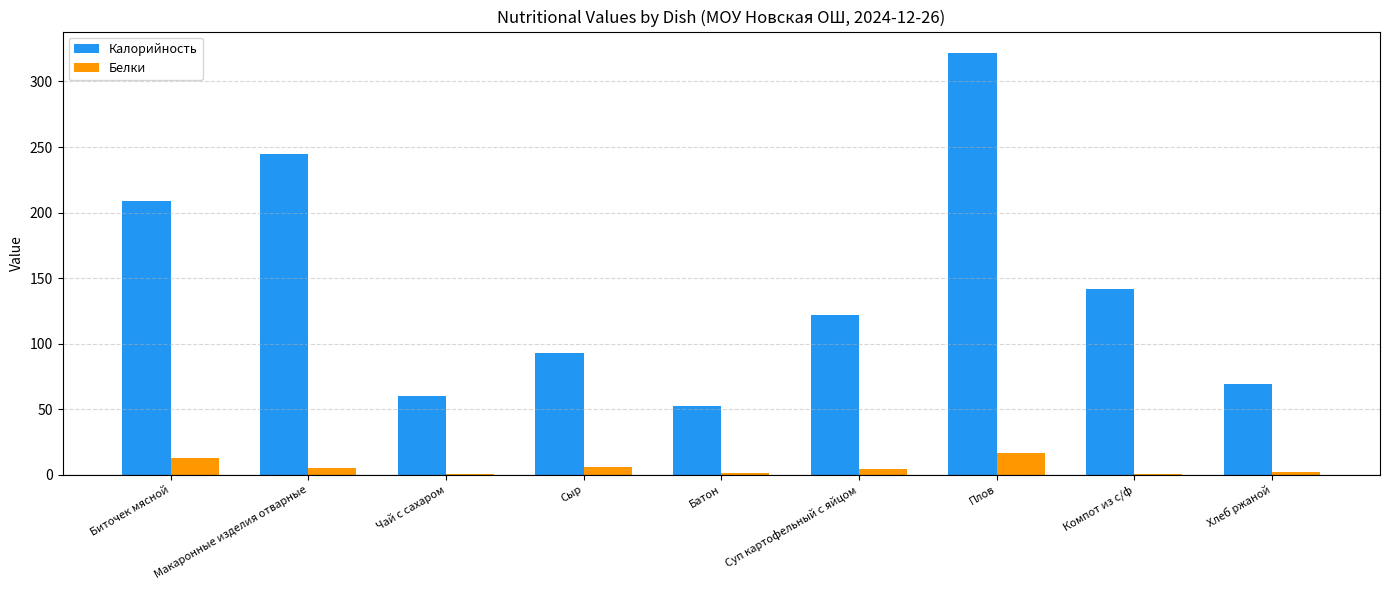

At which category is the sum across all series the highest?

Плов